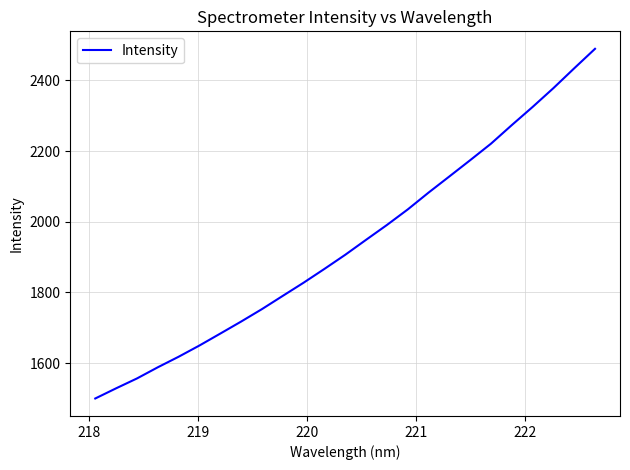

What is the difference between the second highest and minimum values?

934.5